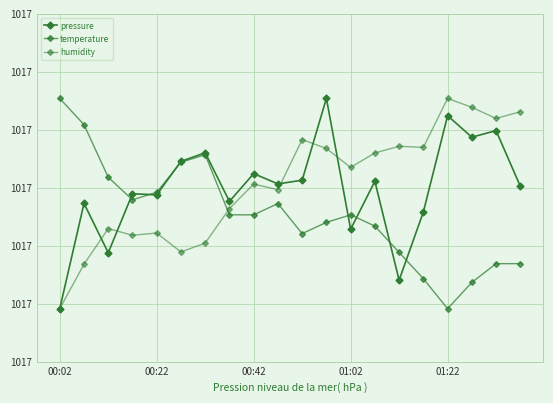

Which series has the largest total across all categories?

humidity